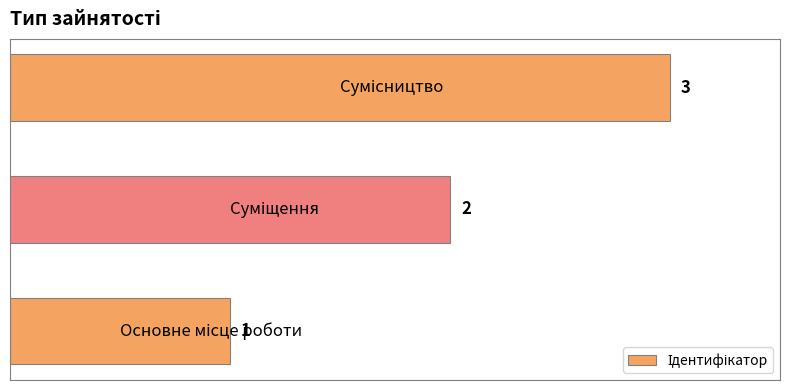

Does the chart contain any negative values?

No